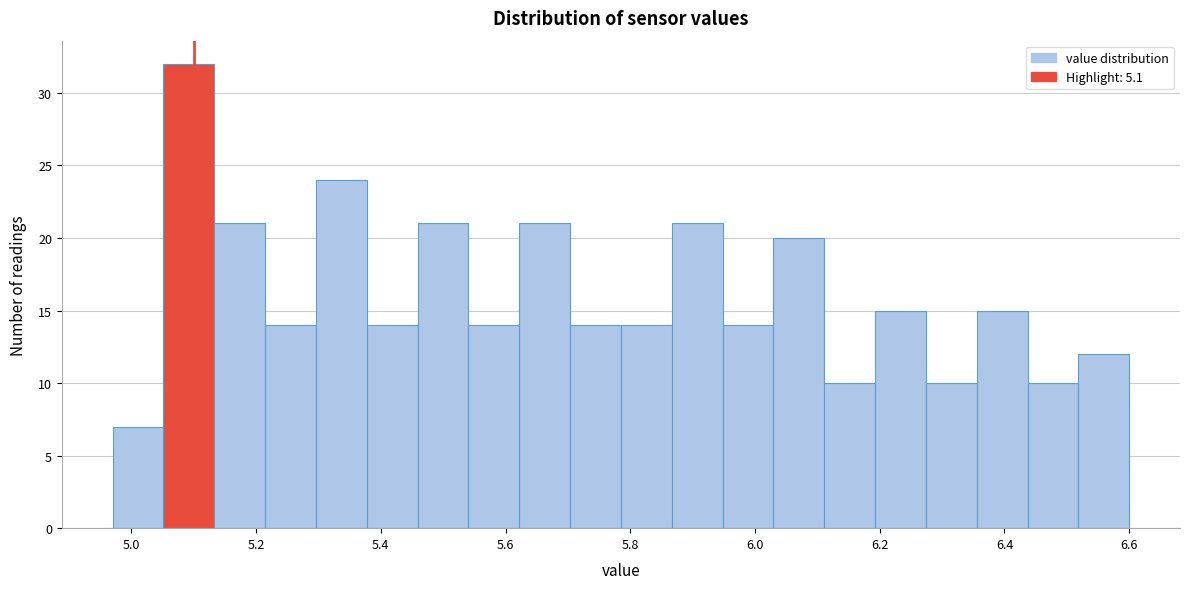

Reading left to right, transcribe this chart: for each bar, give the range it covers on the x-axis and its height. Neither the bar edges nor the heights are printed on the chart, so give them approximately, as read against the axes.

4.98 to 5.06: 7
5.06 to 5.14: 32
5.14 to 5.22: 21
5.22 to 5.30: 14
5.30 to 5.38: 24
5.38 to 5.46: 14
5.46 to 5.54: 21
5.54 to 5.62: 14
5.62 to 5.70: 21
5.70 to 5.78: 14
5.78 to 5.86: 14
5.86 to 5.94: 21
5.94 to 6.02: 14
6.02 to 6.12: 20
6.12 to 6.20: 10
6.20 to 6.28: 15
6.28 to 6.36: 10
6.36 to 6.44: 15
6.44 to 6.52: 10
6.52 to 6.60: 12